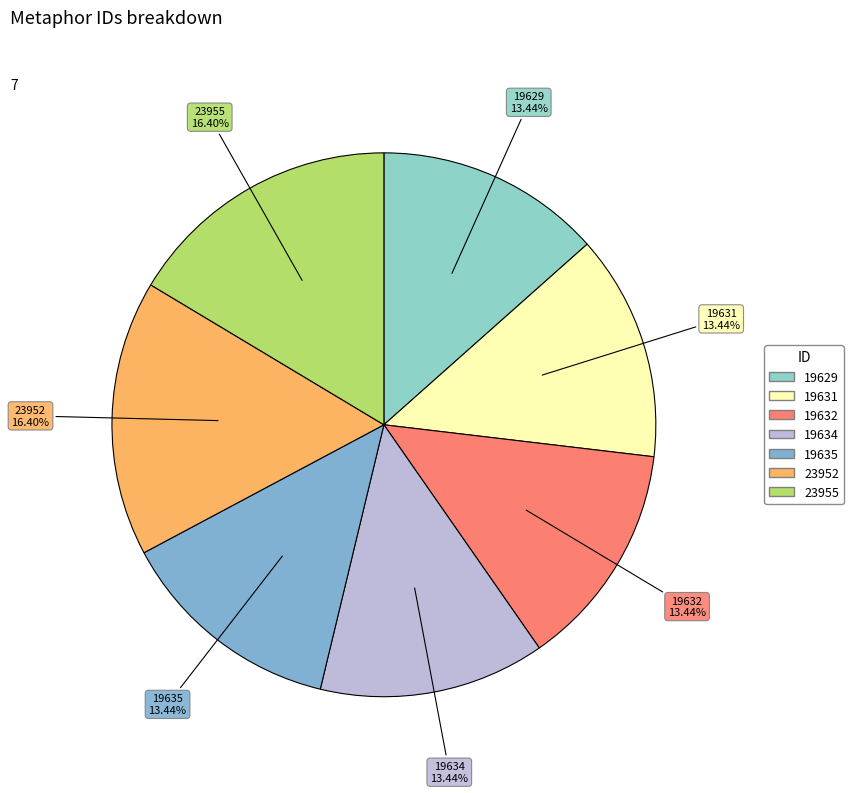

How many slices are in this pie chart?

7